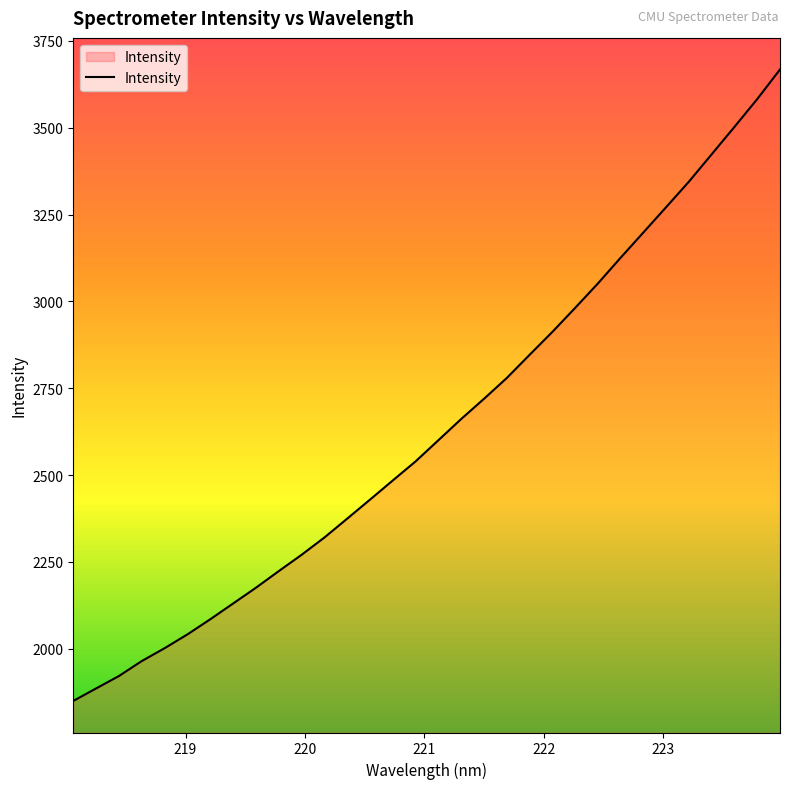

What is the greatest value displayed?

3667.8